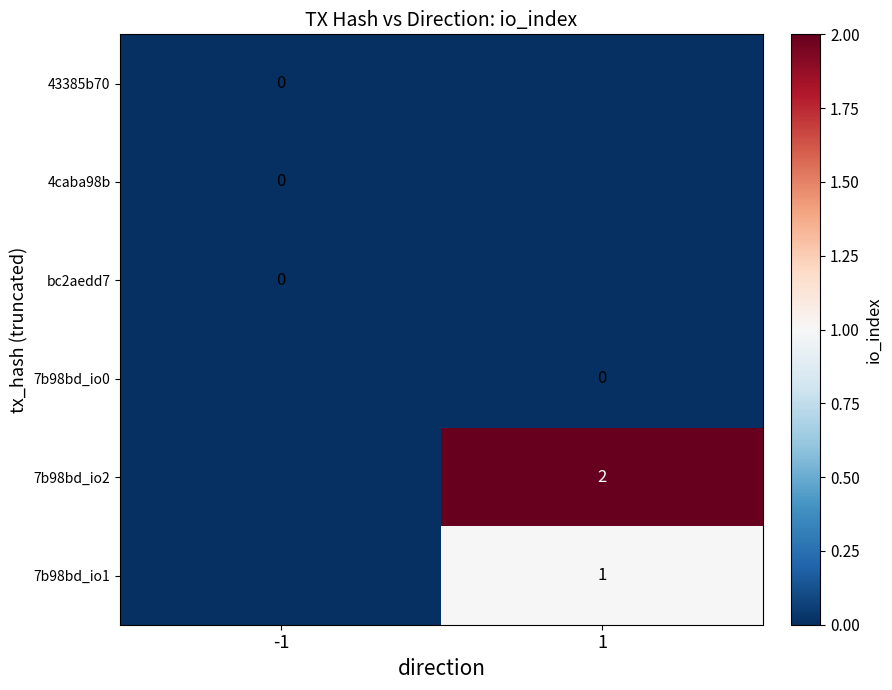

Is it true that 7b98bd_io2 equals 2 at 1?

True